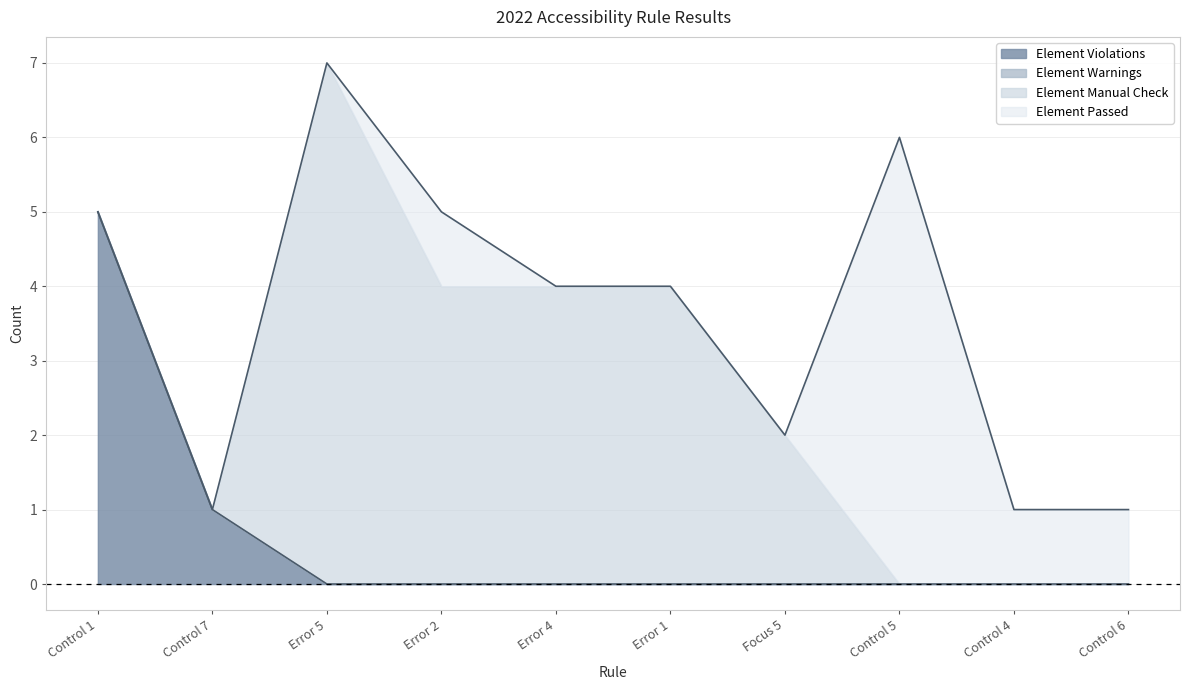

The Element Manual Check series shows 0 at Control 5. True or false?

True